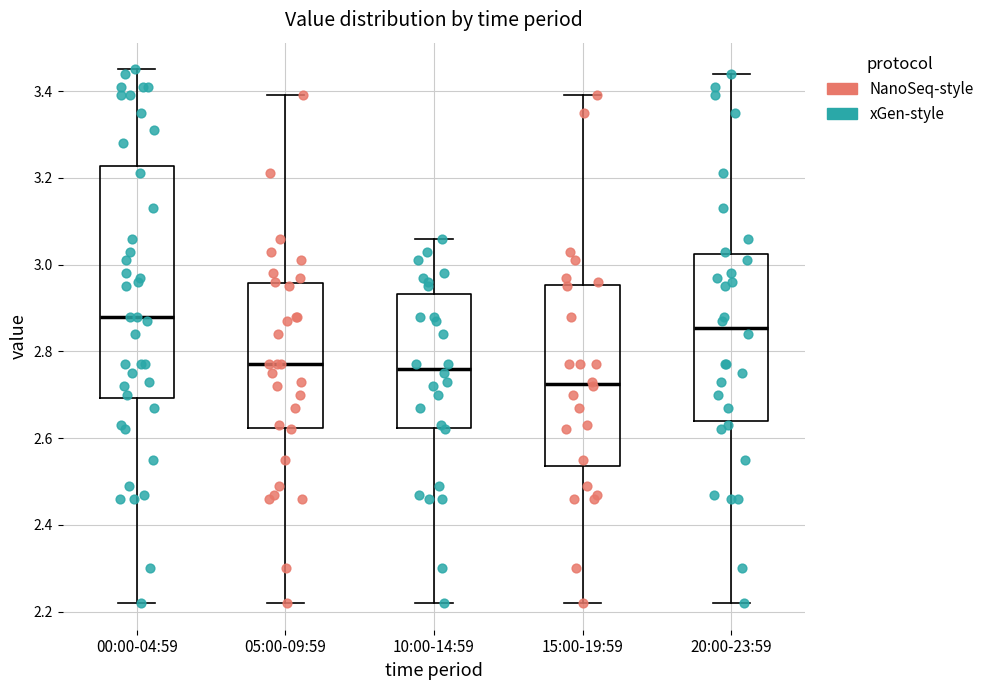

Comparing the boxes themselves (not the whiskers), which one is the tallest?

00:00-04:59